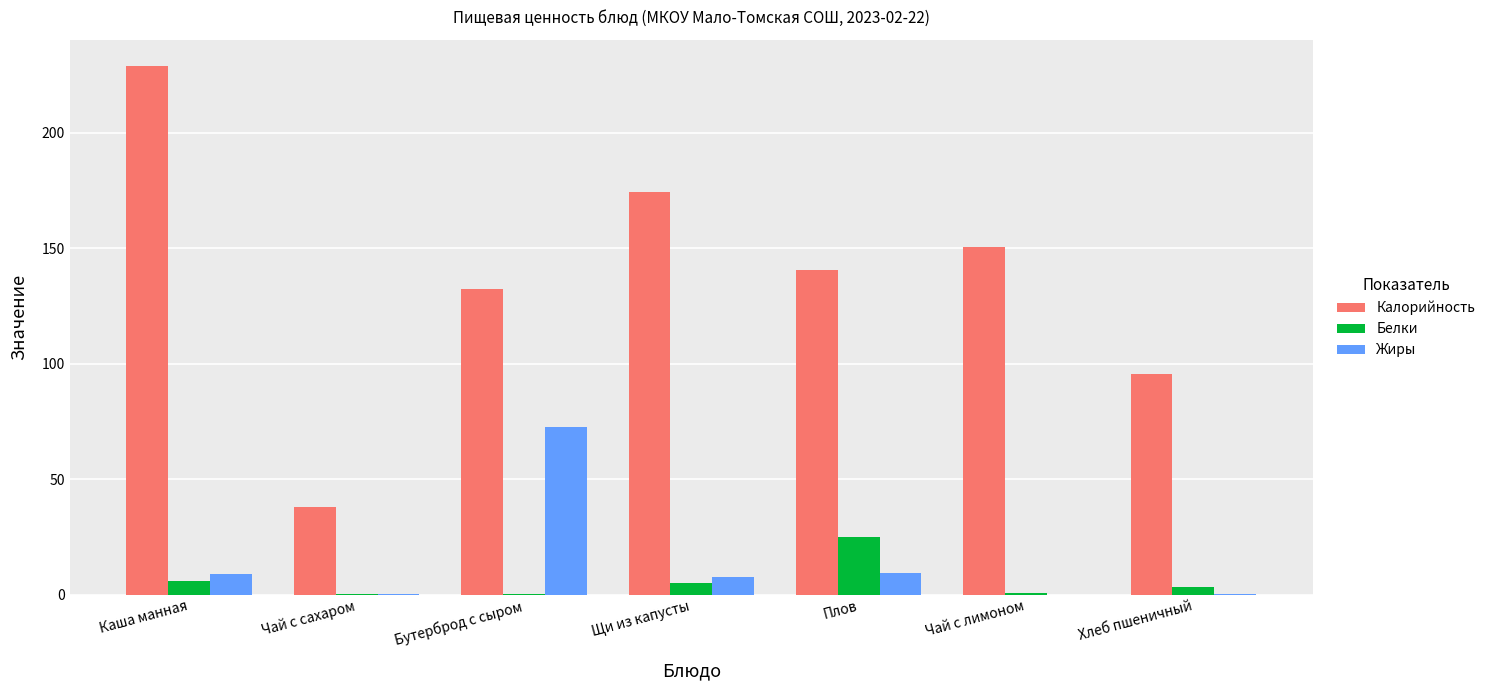

Which category has the highest value across all series?

Каша манная